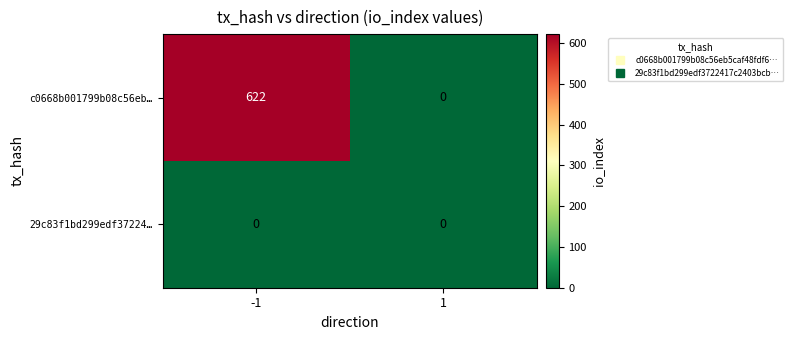

What is the greatest value displayed?

622